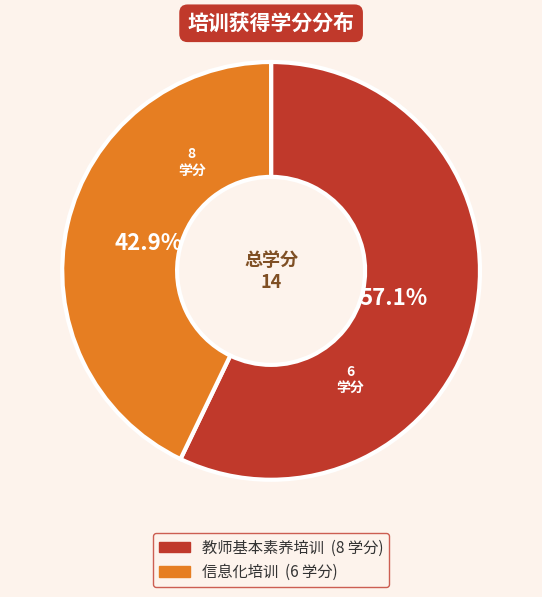

To the nearest percent, what portion does 信息化培训 represent?

43%